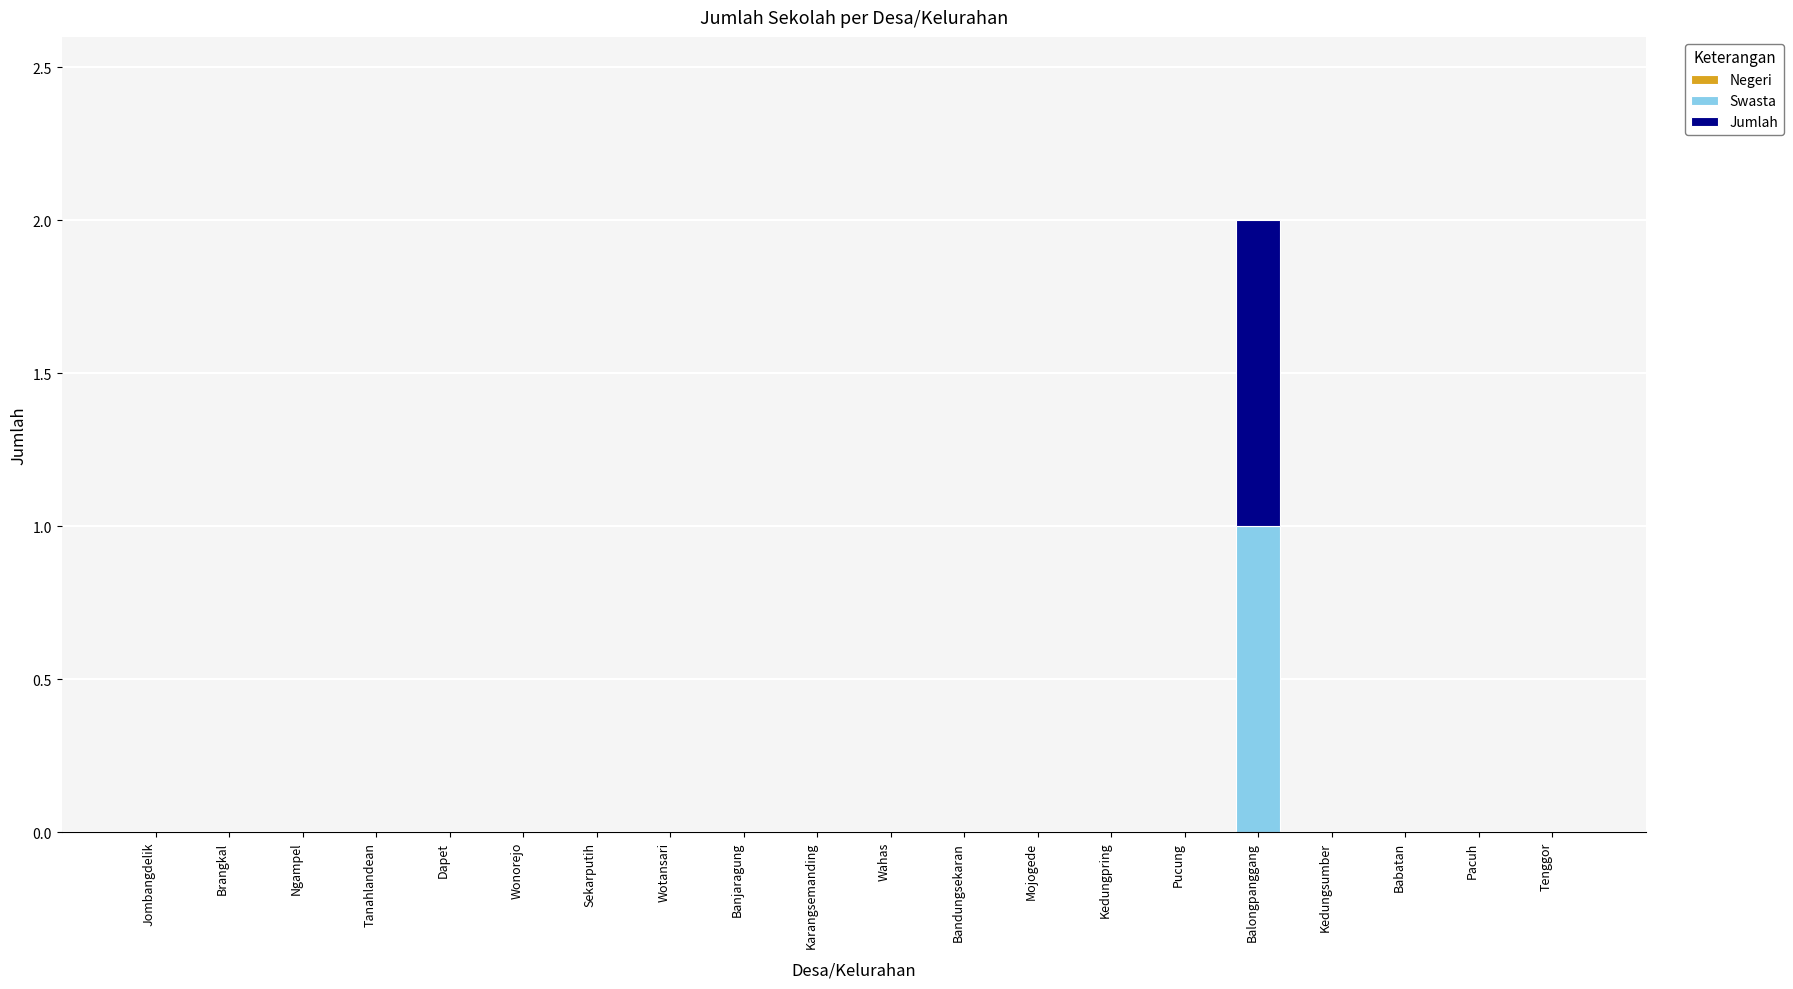

Which category has the highest value in the Swasta series?

Balongpanggang